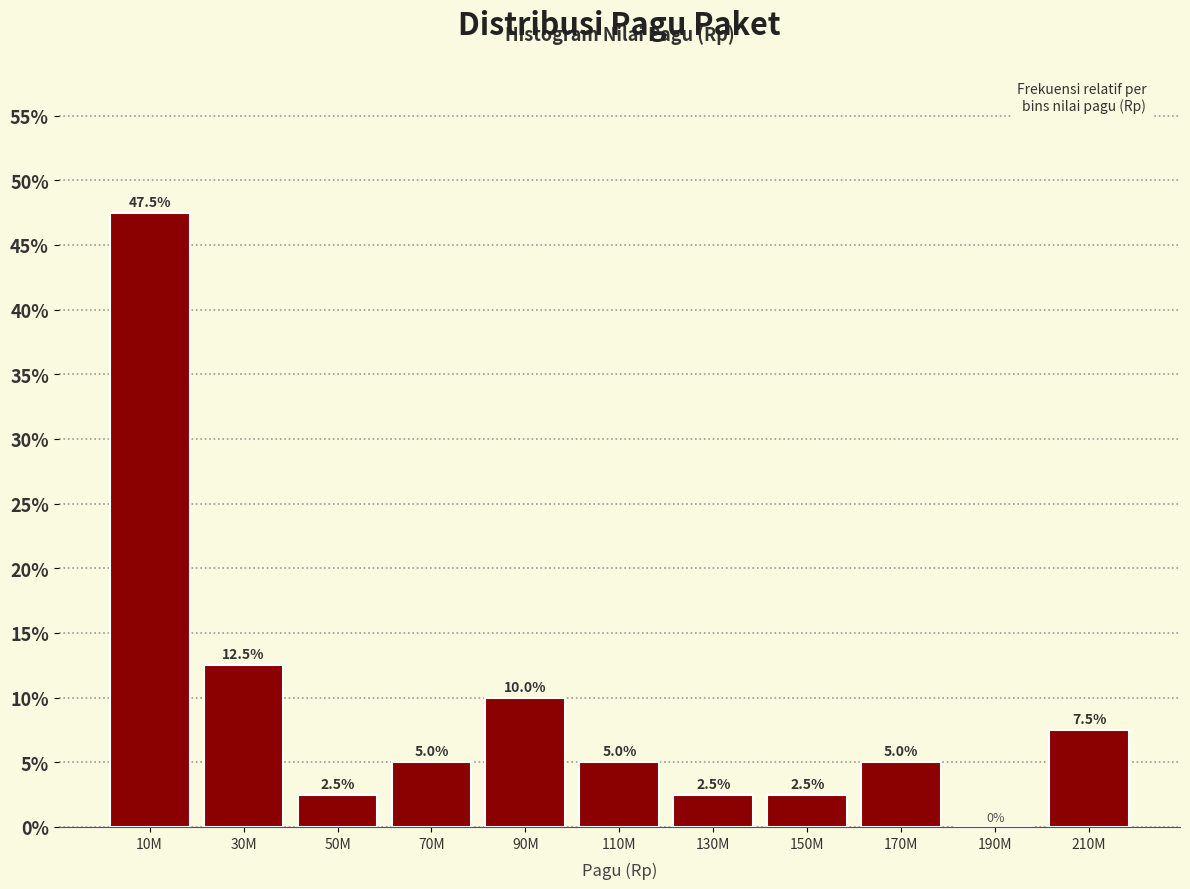

Reading left to right, list all the values displayed in this chart.

10M=47.5	30M=12.5	50M=2.5	70M=5.0	90M=10.0	110M=5.0	130M=2.5	150M=2.5	170M=5.0	190M=0.0	210M=7.5